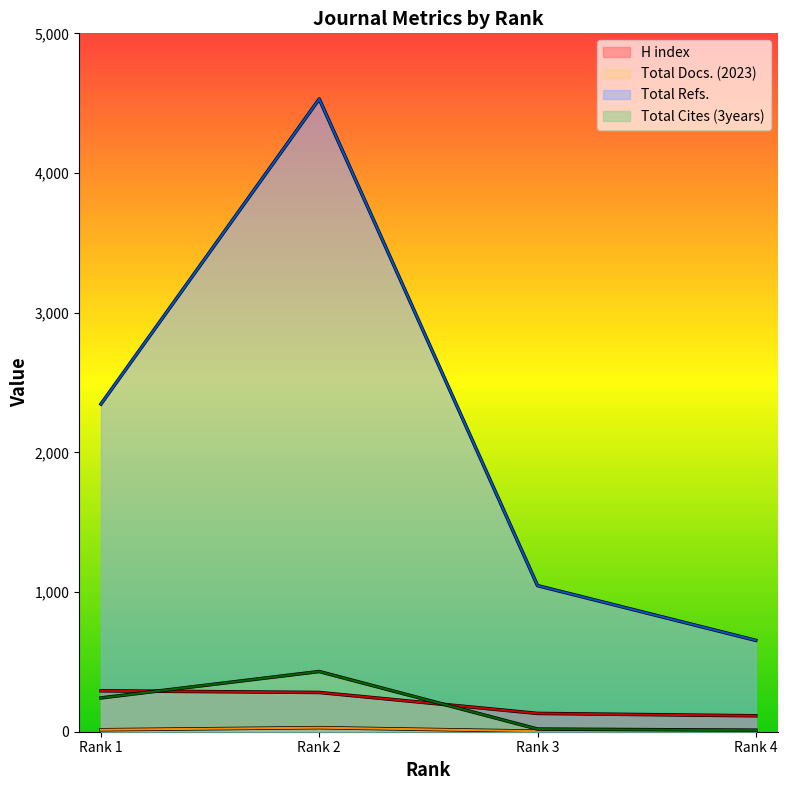

Which series has the largest total across all categories?

Total Refs.